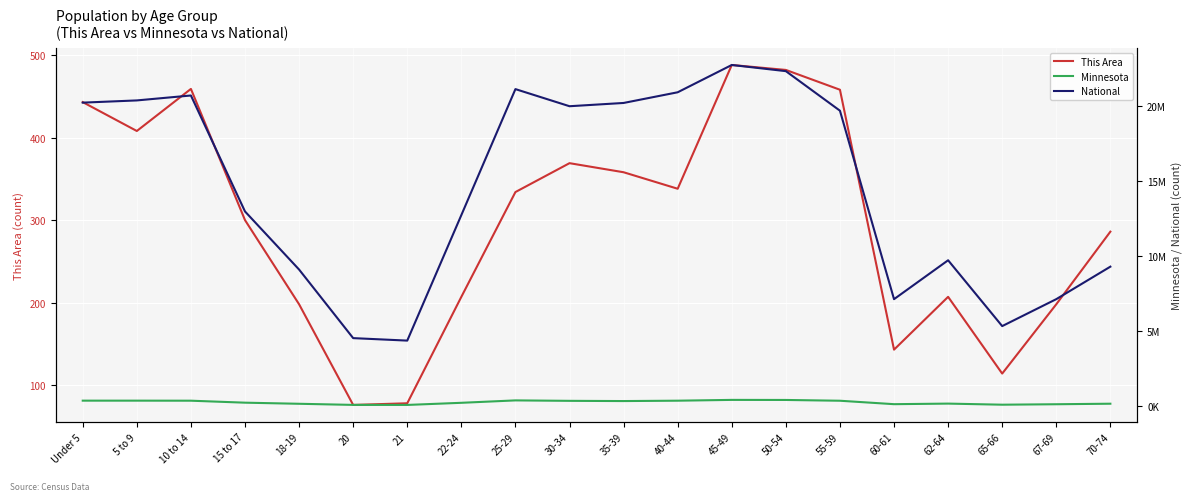

Count the number of categories in the chart.

20